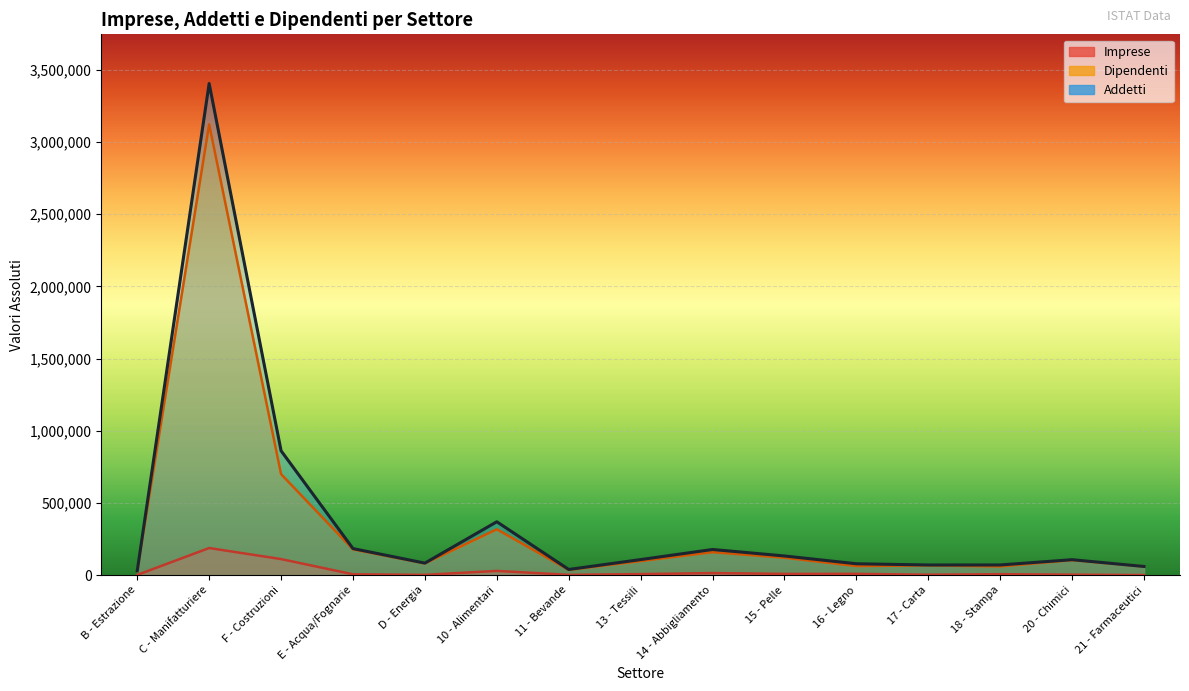

List the series in order of their peak value, lowest first.

Imprese, Dipendenti, Addetti